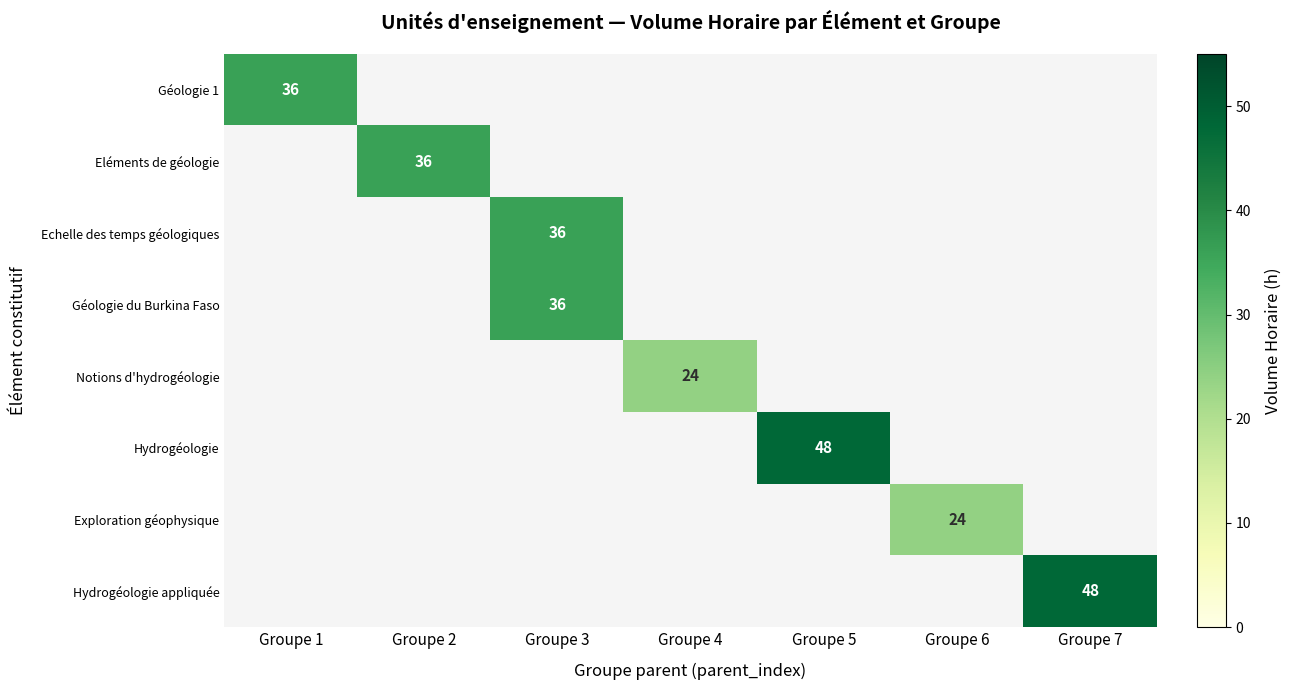

How many categories are shown in the chart?

7